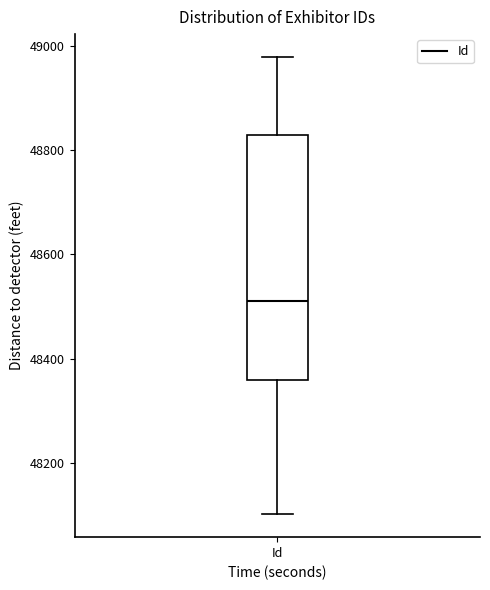

Read this box plot against the y-axis: the position of the median line, the range covered by the box, and the ends of both whiskers. The values are not printed on the chart, so give them approximately, as read against the axis.

median 48520, box 48360 to 48820, whiskers 48100 to 48980